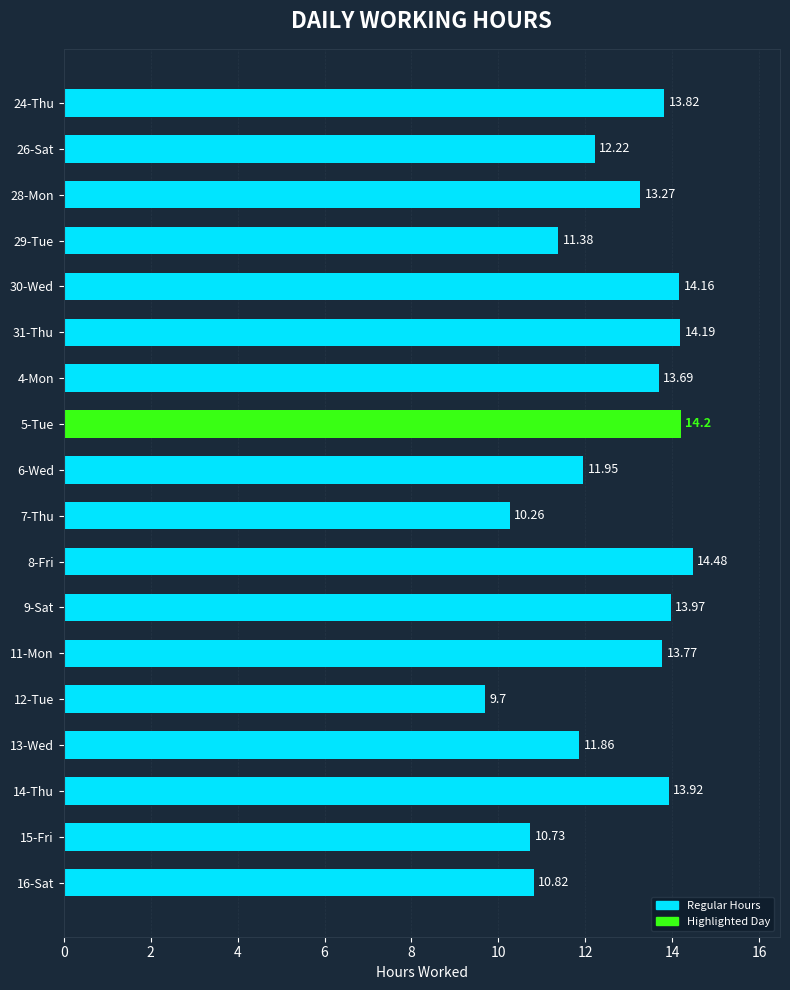

What is the change in value from 14-Thu to 15-Fri?

-3.2